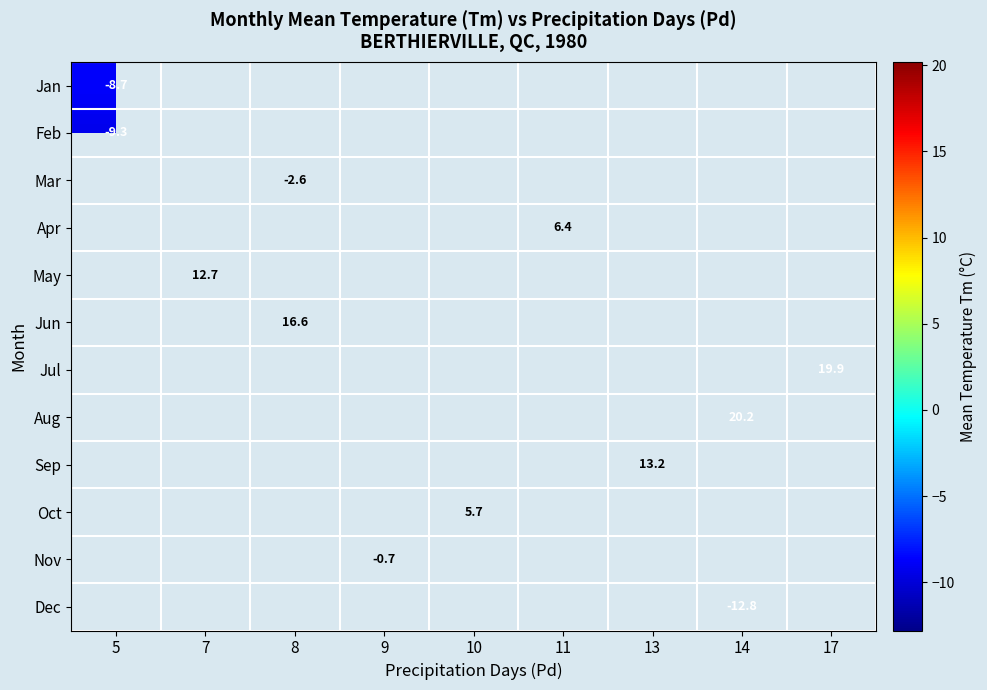

The value of Nov at 9 is -0.3. True or false?

False